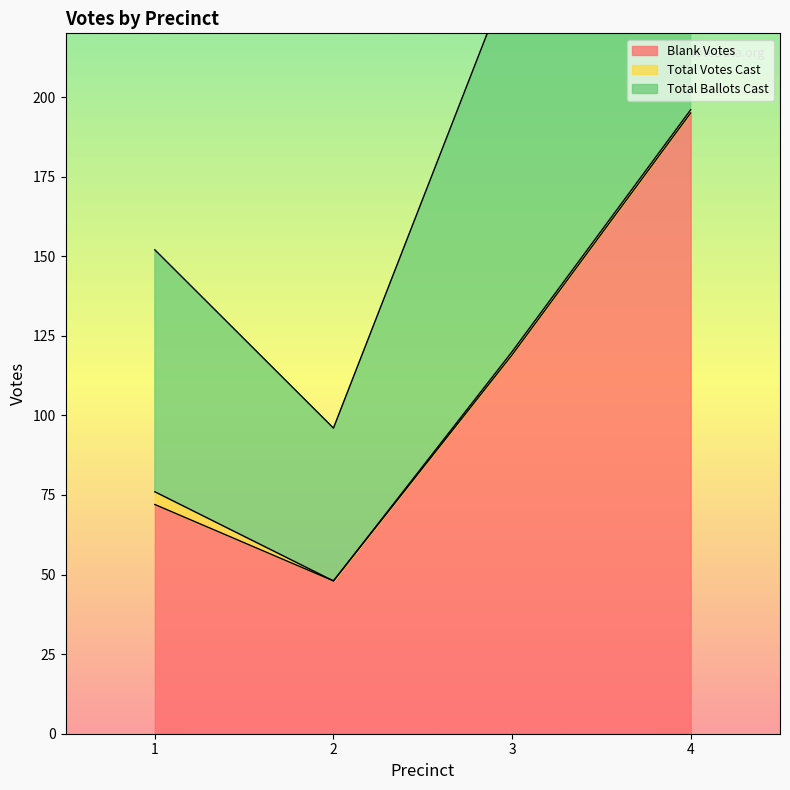

True or false: Blank Votes has more than 1 interior local peaks.

False